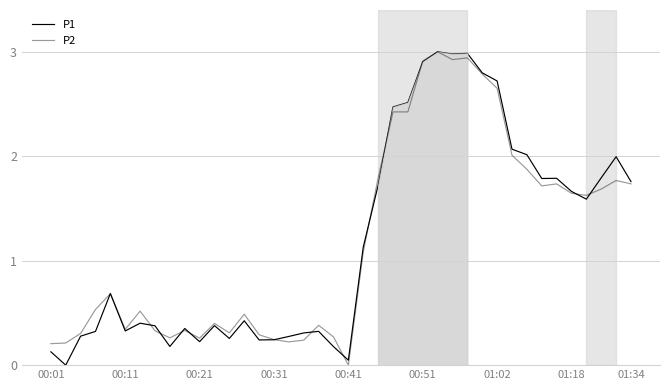

Is it true that P1 equals 0.3 at 01:34?

False